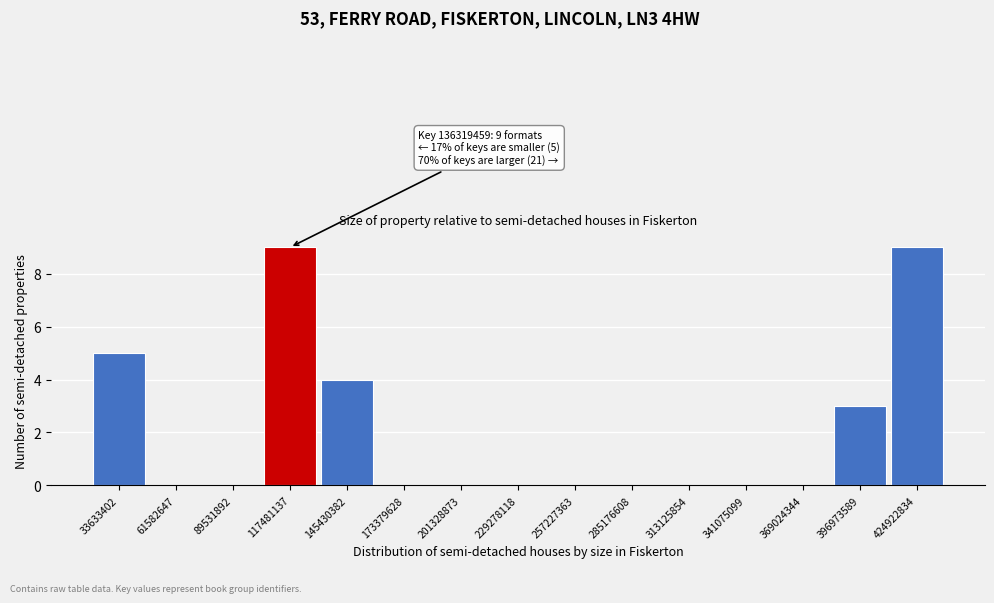

Reading left to right, what are all the values shown in this chart?

33633402=5	61582647=0	89531892=0	117481137=9	145430382=4	173379628=0	201328873=0	229278118=0	257227363=0	285176608=0	313125854=0	341075099=0	369024344=0	396973589=3	424922834=9